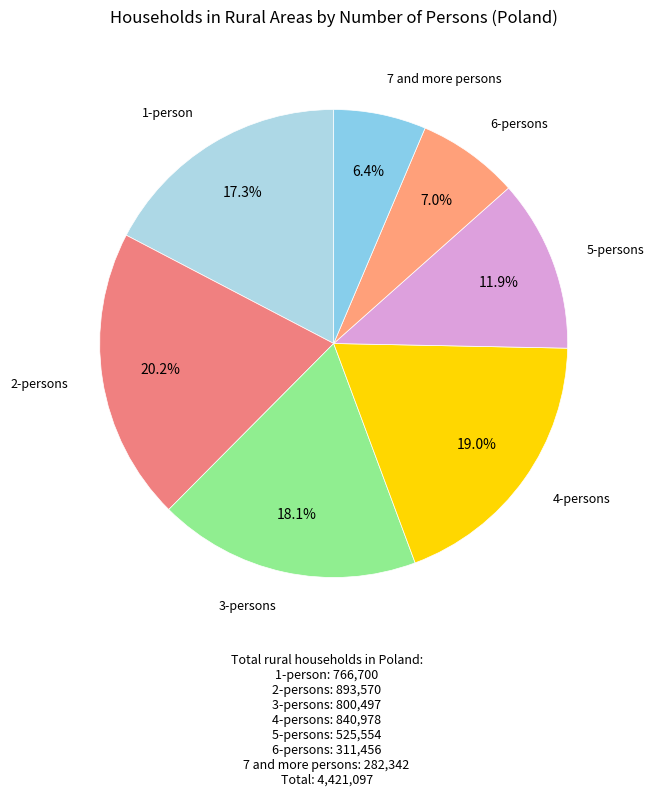

How many segments does this pie chart have?

7